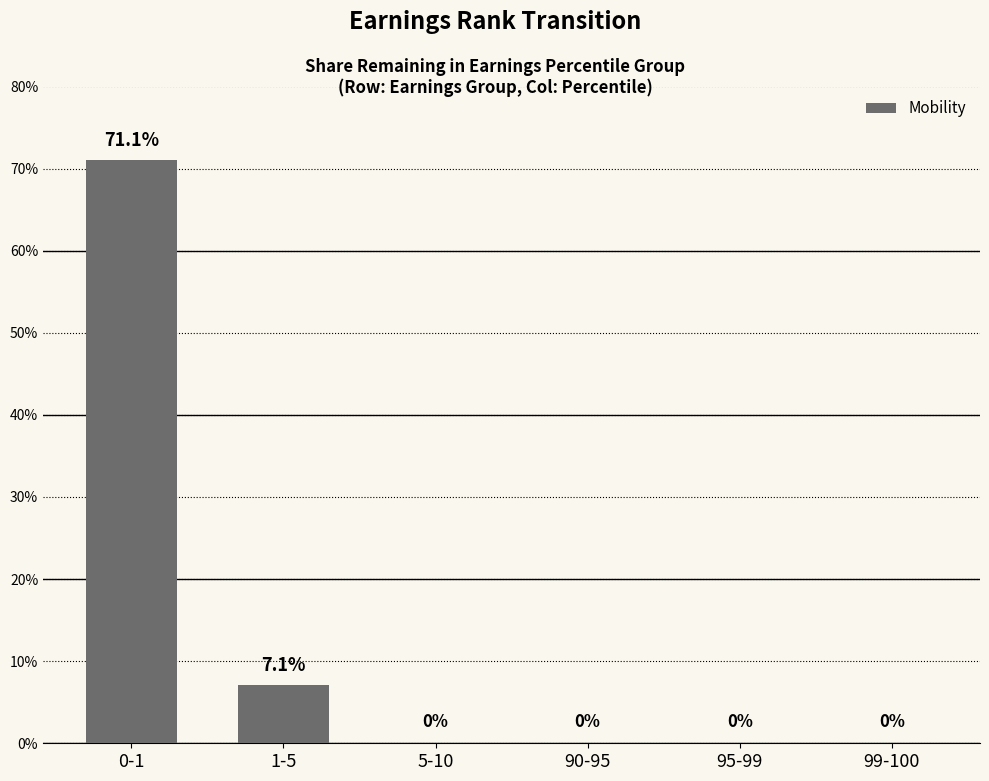

How many series are shown in this chart?

1